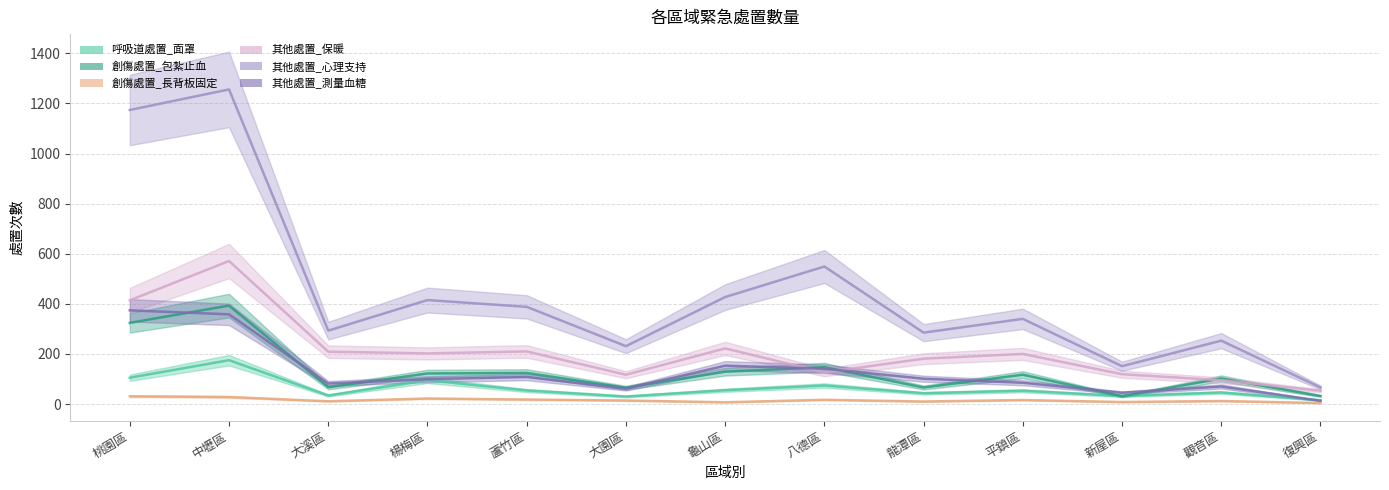

Rank the series at 龜山區 from lowest to highest value.

創傷處置_長背板固定, 呼吸道處置_面罩, 創傷處置_包紮止血, 其他處置_測量血糖, 其他處置_保暖, 其他處置_心理支持